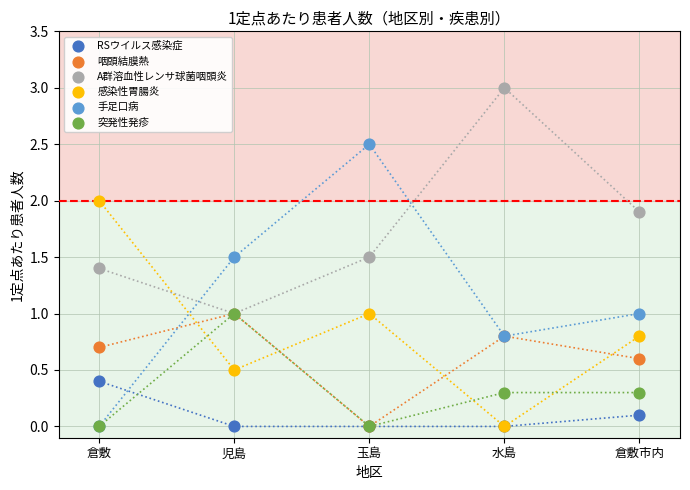

What are all the series names shown in the legend?

RSウイルス感染症, 咽頭結膜熱, A群溶血性レンサ球菌咽頭炎, 感染性胃腸炎, 手足口病, 突発性発疹